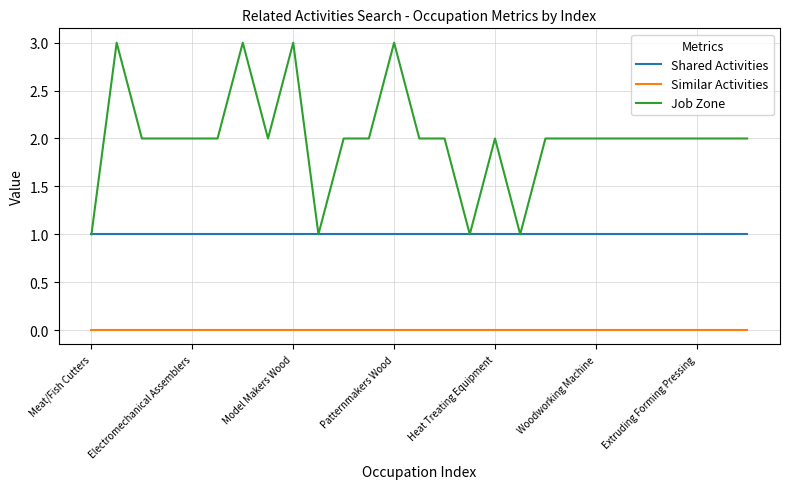

Which series has the largest total across all categories?

Job Zone